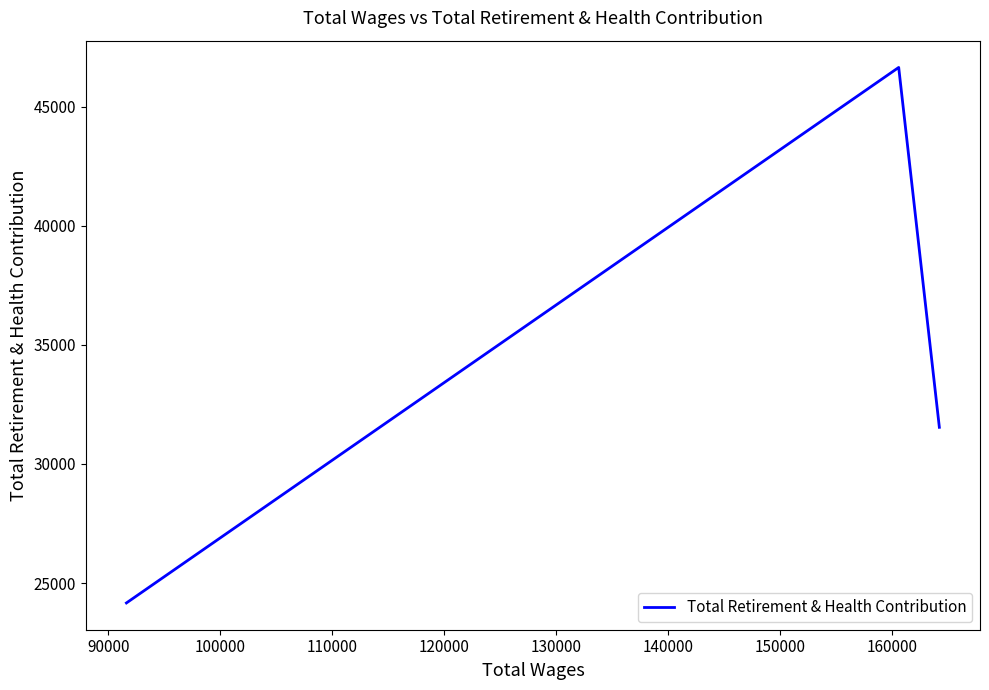

How many values are below 31541?

1